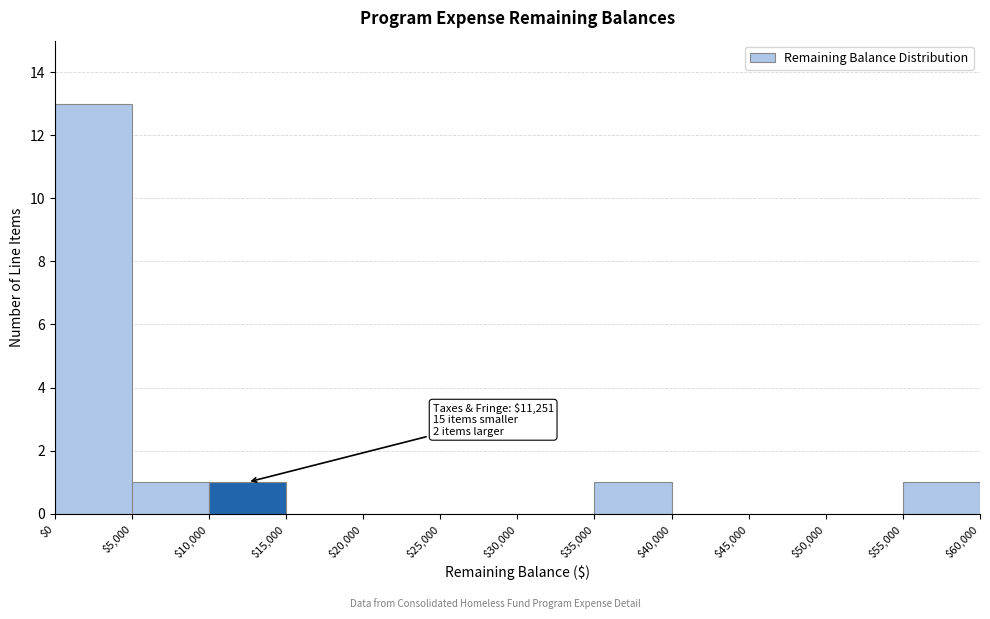

Which range on the x-axis has the tallest bar?

$0 to $5,000